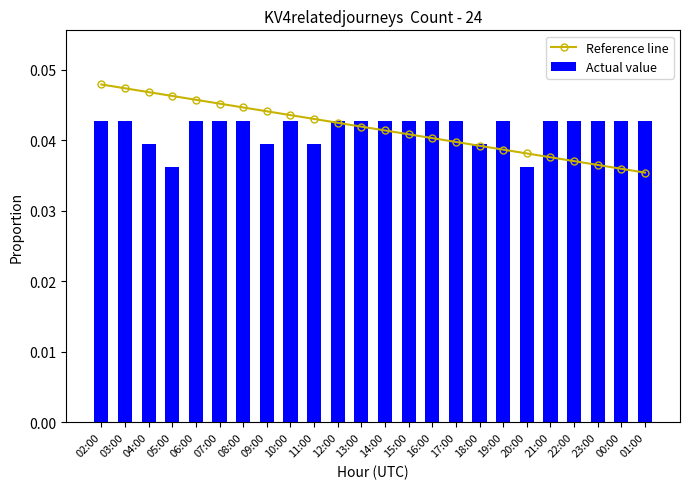

The value of Reference line at 03:00 is 0.0. True or false?

True